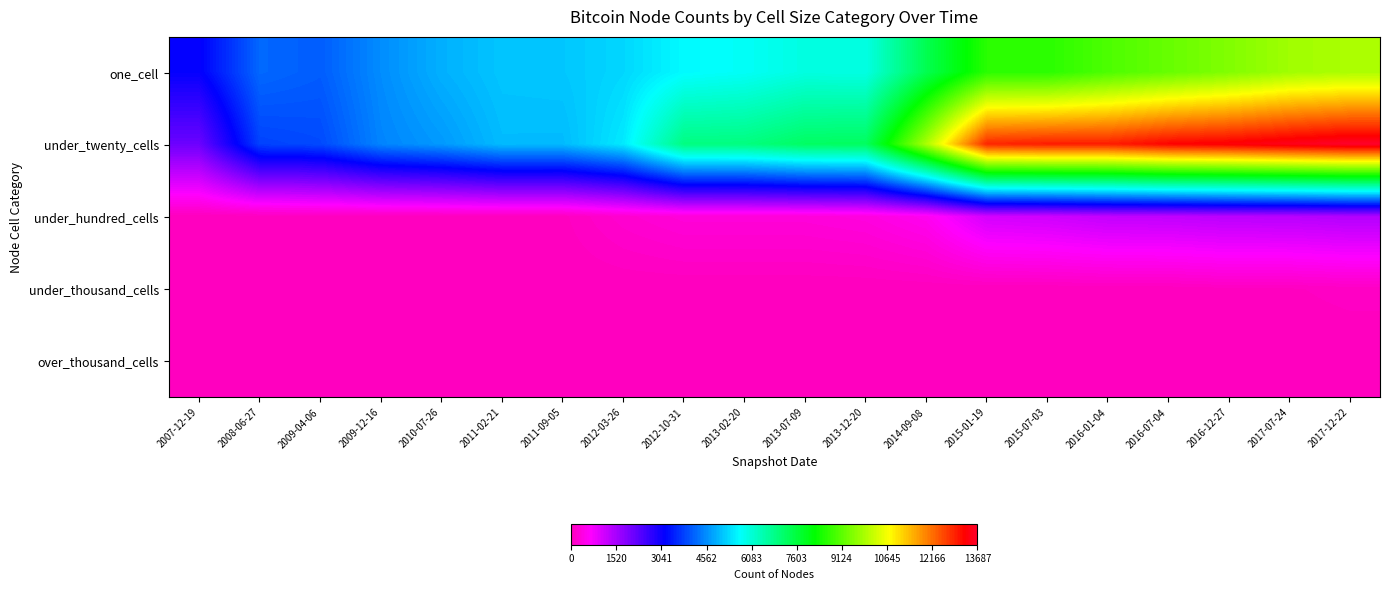

Between 2011-02-21 and 2016-07-04, which series saw the biggest shift?

under_twenty_cells